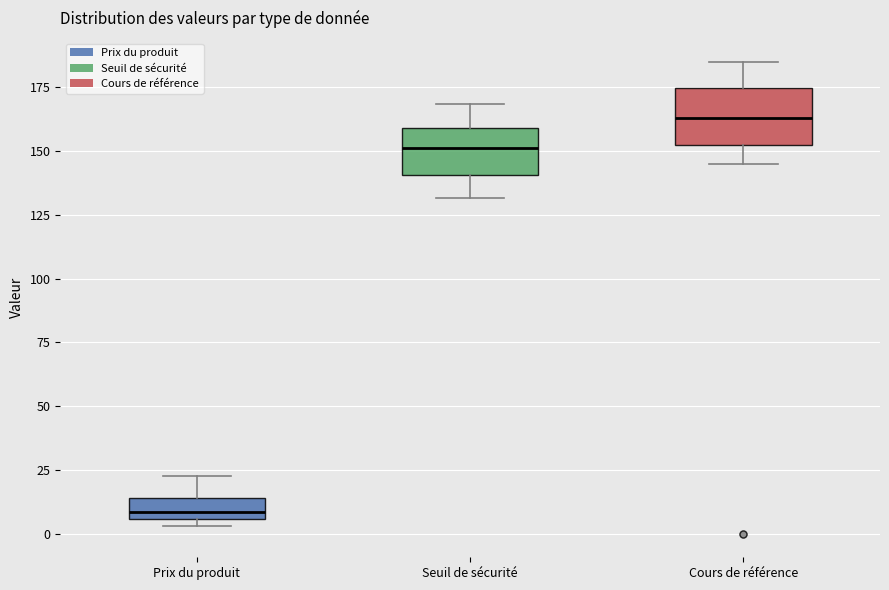

Reading left to right, read every box against the y-axis: the position of its median line, the range the box covers, and the ends of its whiskers. The values are not printed on the chart, so give them approximately, as read against the axis.

Prix du produit: median 10, box 5 to 15, whiskers 5 (just below the box's lower edge) to 25
Seuil de sécurité: median 150, box 140 to 160, whiskers 130 to 170
Cours de référence: median 165, box 150 to 175, whiskers 145 to 185